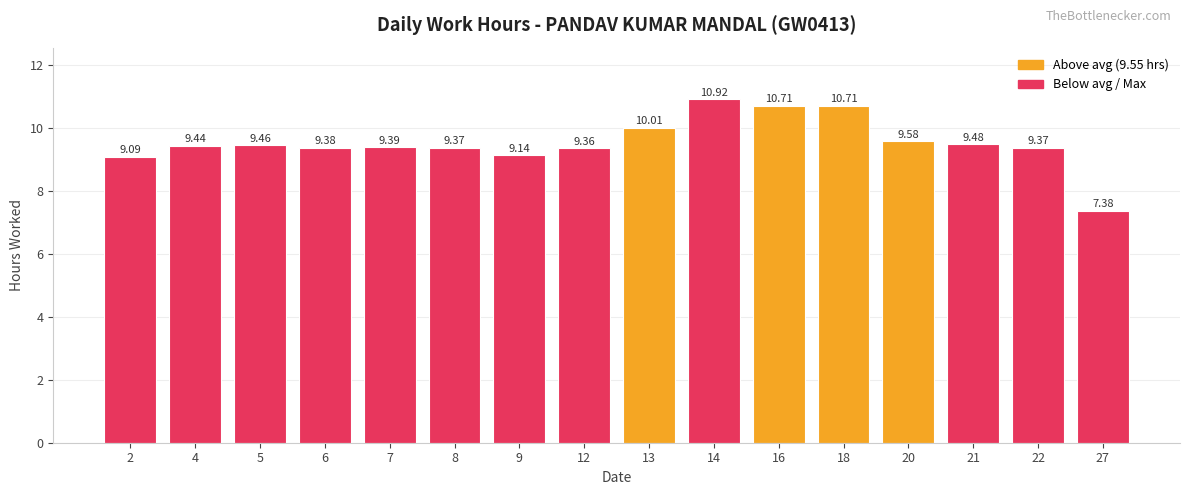

What is the value of the 7th bar from the left?

9.1